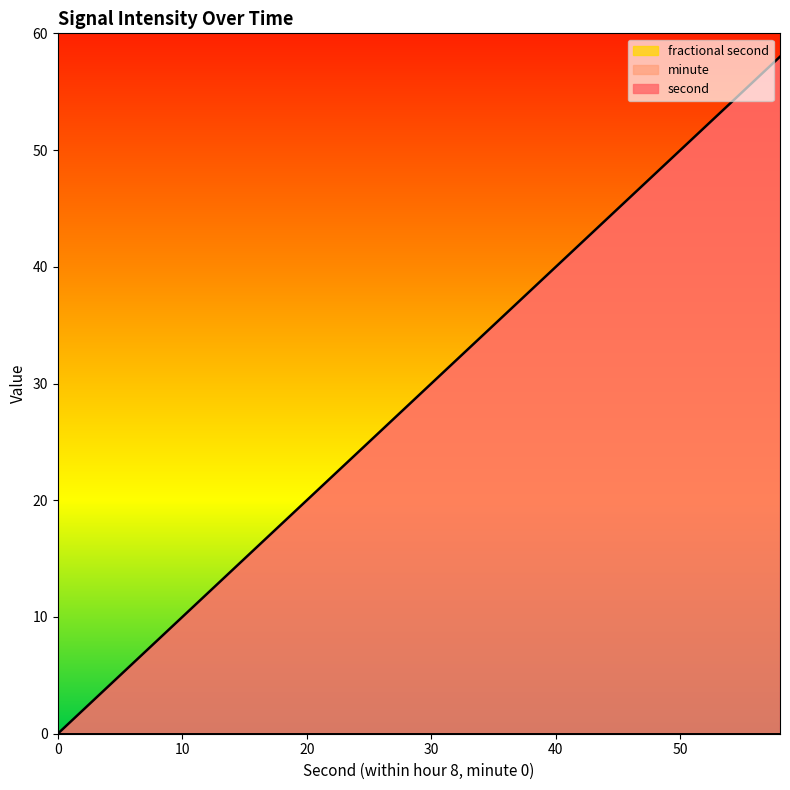

What is the total value across all series at 4?

4